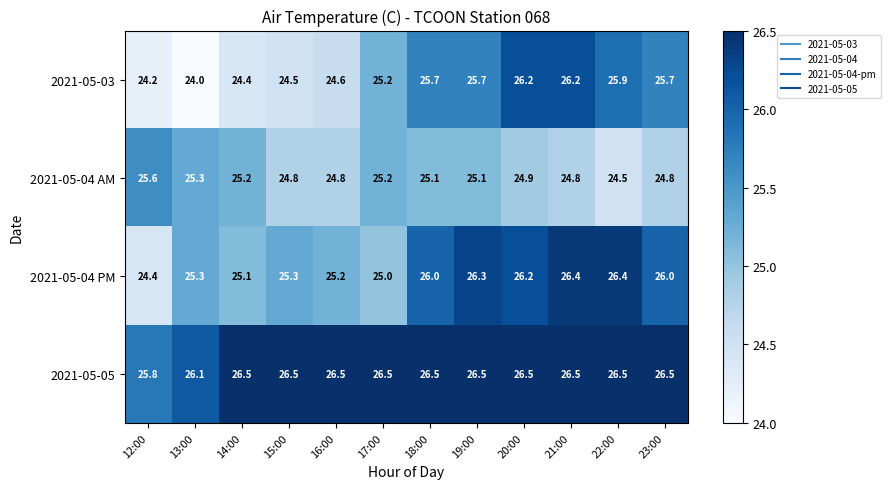

What is the highest value of the 2021-05-04 PM series?

26.4